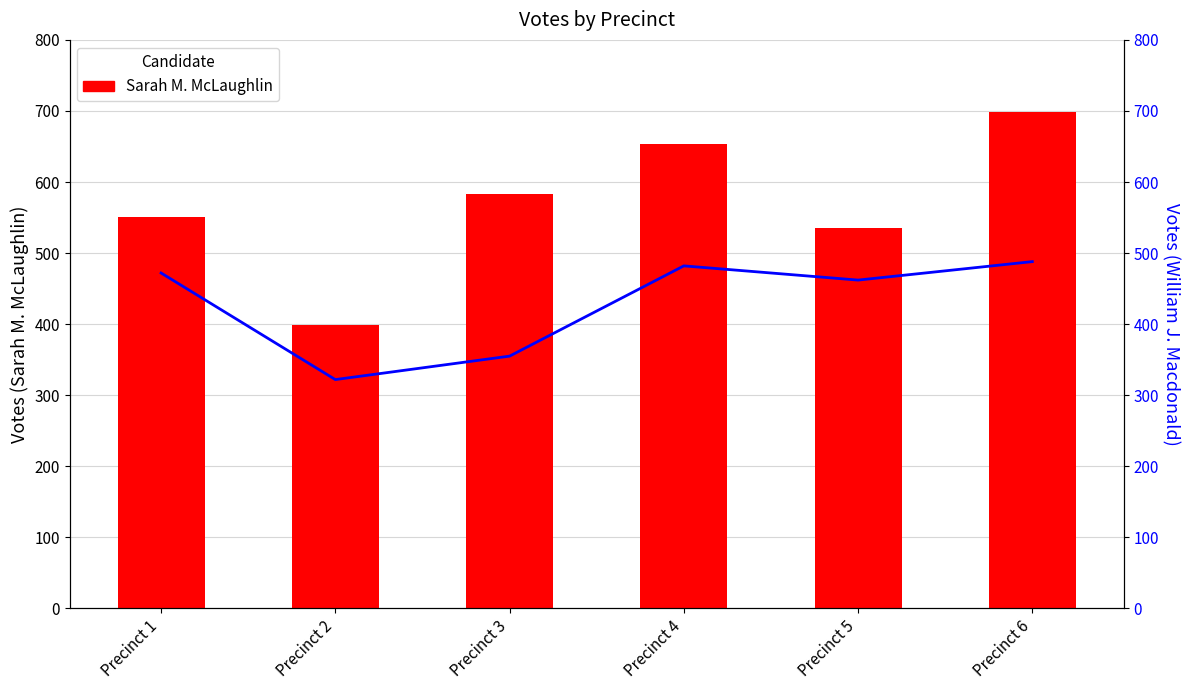

What is the maximum value shown in the chart?

699